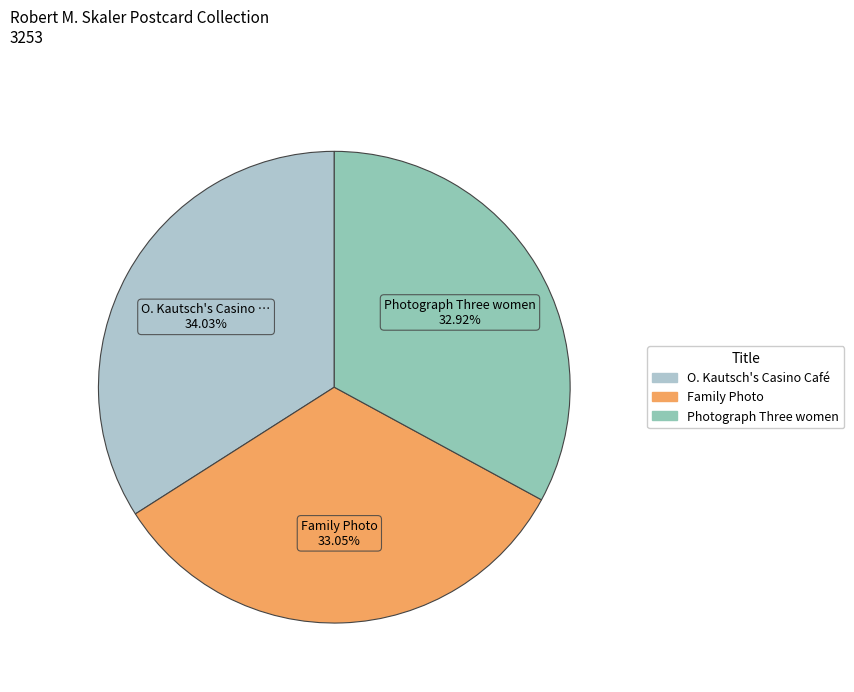

Which has a higher value, O. Kautsch's Casino Café or Photograph Three women?

O. Kautsch's Casino Café